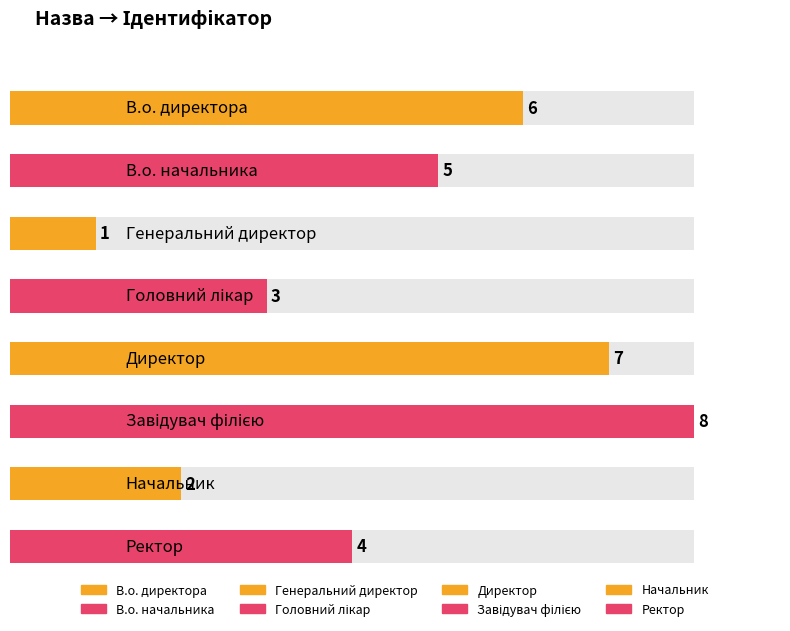

What is the maximum value shown in the chart?

8